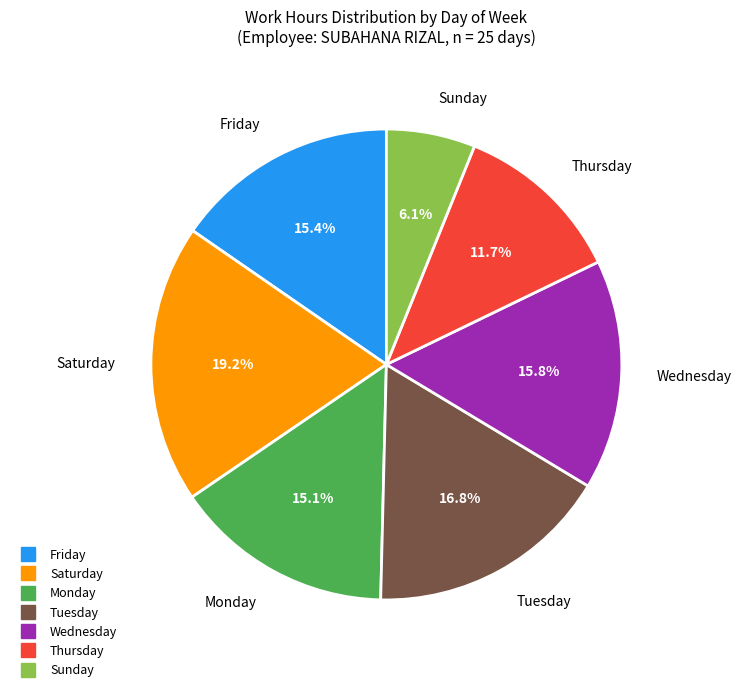

Is there any slice that represents more than half of the pie?

No